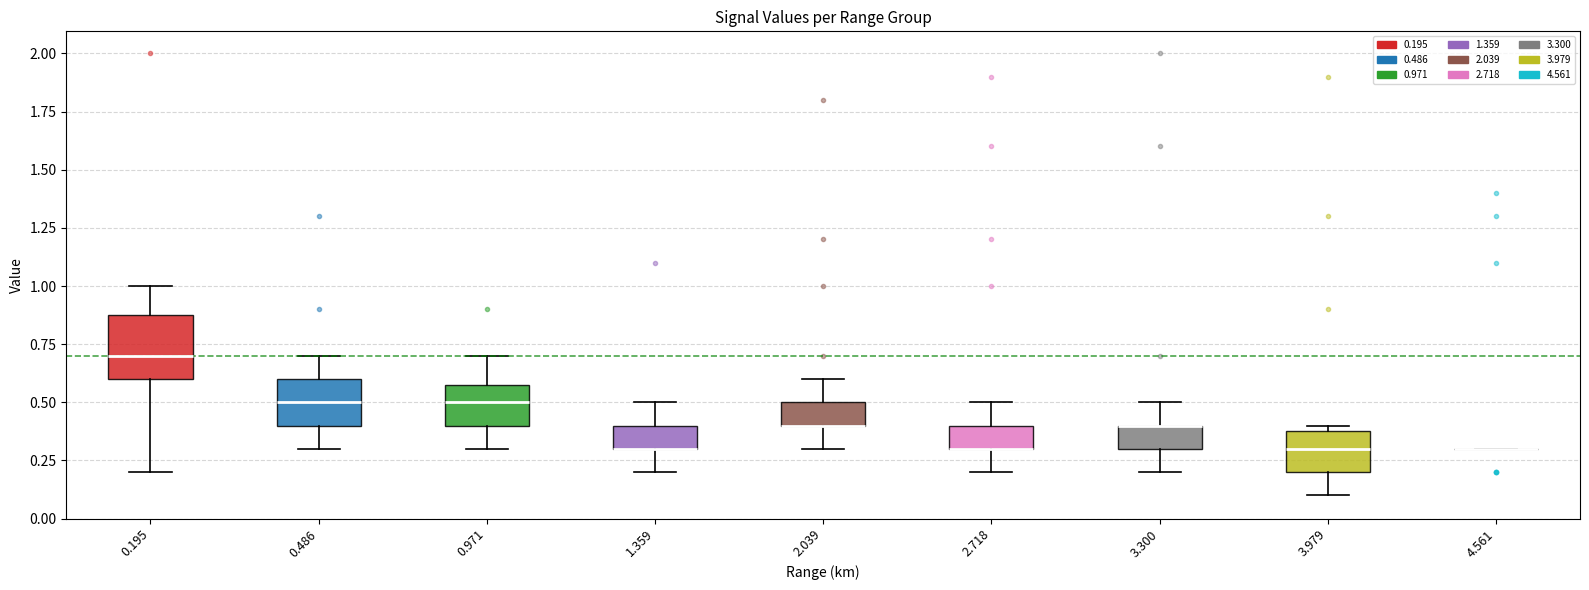

Reading left to right, transcribe this box plot: for each box, give where its median line is, the range the box spans, and where its two whiskers end, as read against the y-axis. The values are not printed on the chart, so give them approximately, as read against the axis.

0.195: median 0.7, box 0.6 to 0.9, whiskers 0.2 to 1.0
0.486: median 0.5, box 0.4 to 0.6, whiskers 0.3 to 0.7
0.971: median 0.5, box 0.4 to 0.6, whiskers 0.3 to 0.7
1.359: median 0.3 (drawn on the box's lower edge), box 0.3 to 0.4, whiskers 0.2 to 0.5
2.039: median 0.4 (drawn on the box's lower edge), box 0.4 to 0.5, whiskers 0.3 to 0.6
2.718: median 0.3 (drawn on the box's lower edge), box 0.3 to 0.4, whiskers 0.2 to 0.5
3.300: median 0.4 (drawn on the box's upper edge), box 0.3 to 0.4, whiskers 0.2 to 0.5
3.979: median 0.3, box 0.2 to 0.4, whiskers 0.1 to 0.4 (just above the box's upper edge)
4.561: box collapsed to a line at 0.3, whiskers 0.3 to 0.3